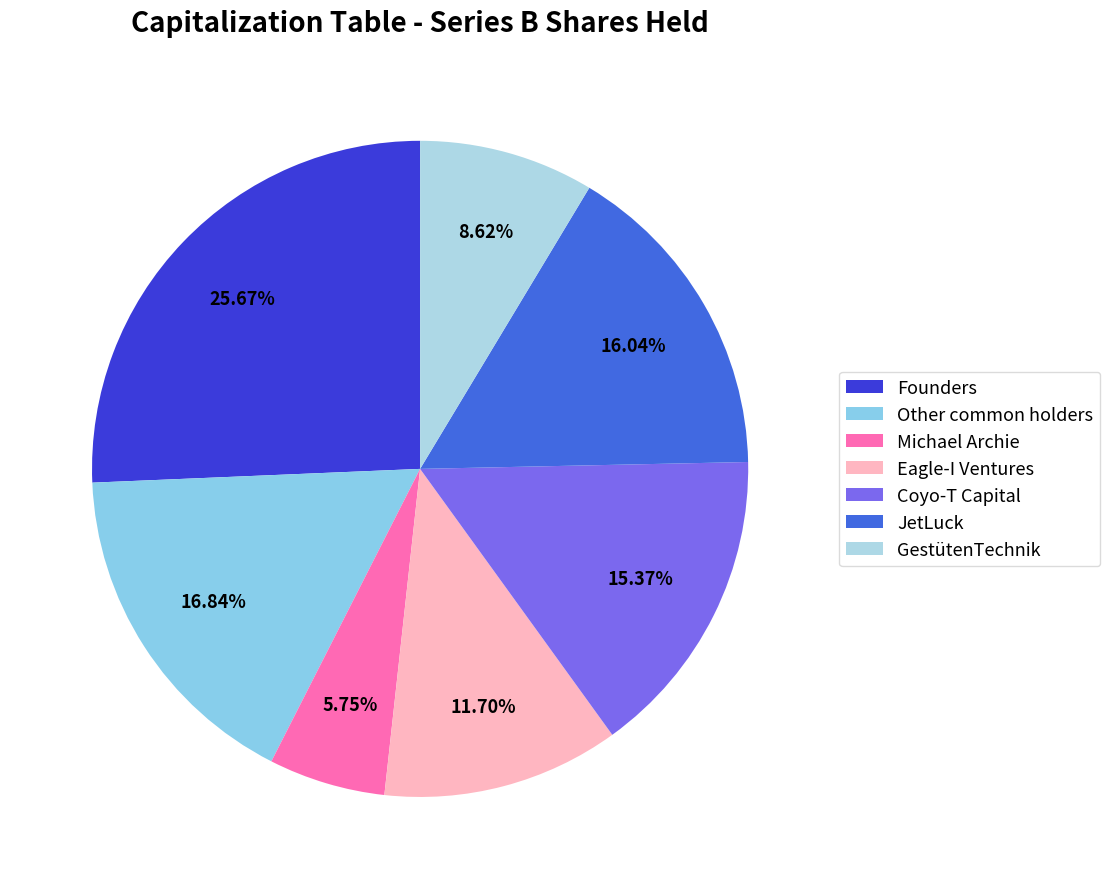

To the nearest percent, what is the difference between the Coyo-T Capital and GestütenTechnik slice percentages?

7%